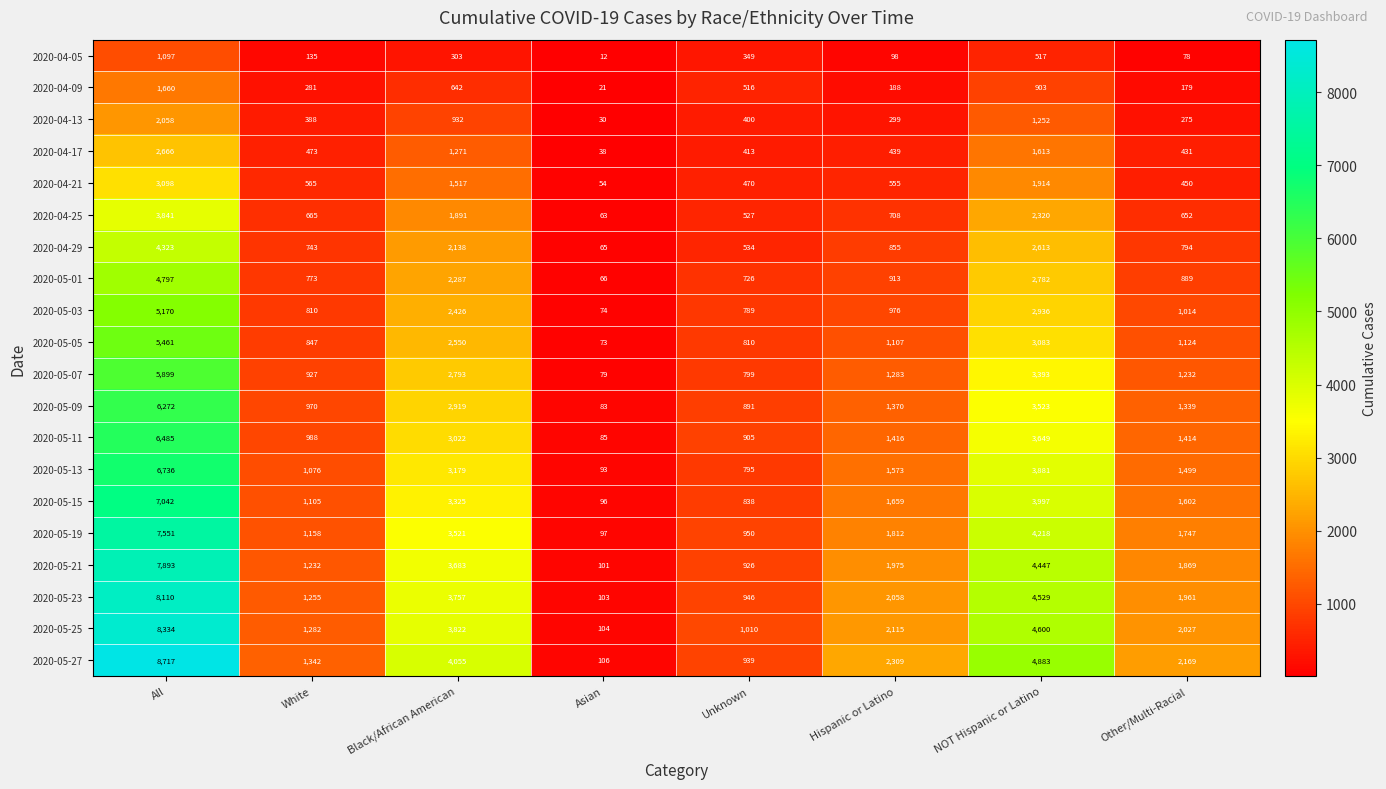

Which series has the largest total across all categories?

2020-05-27